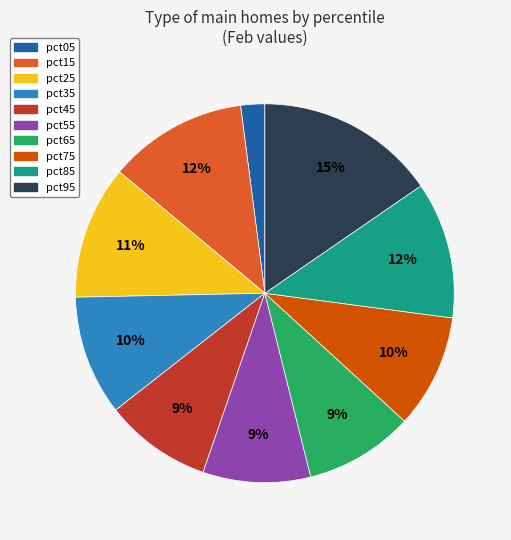

To the nearest percent, what is the difference between the largest and smallest slice percentages?

13%